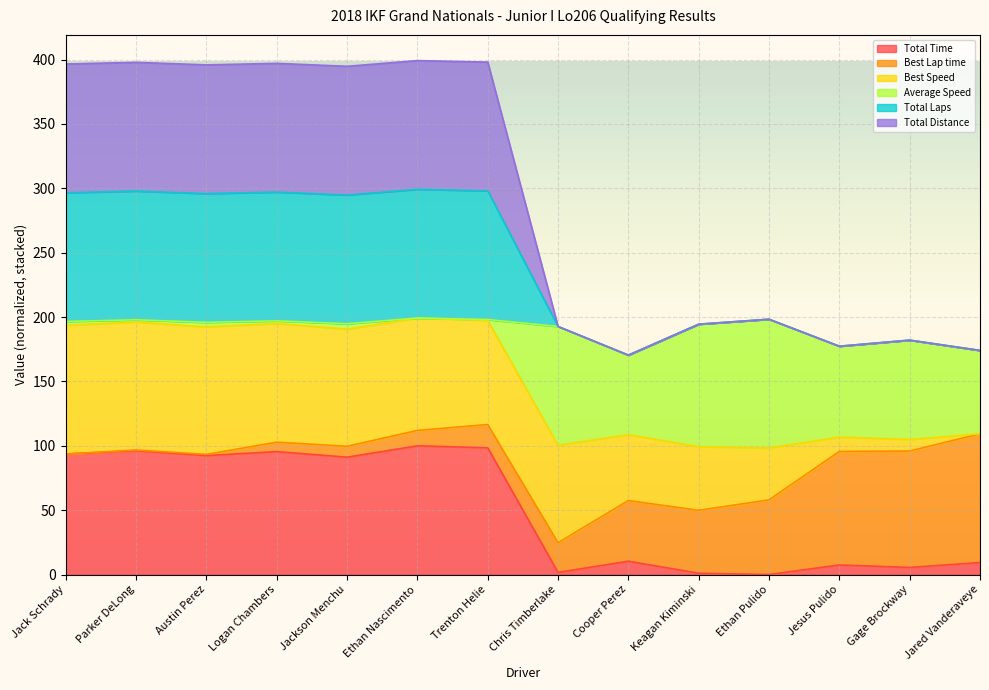

What is the difference between the Total Time values at Chris Timberlake and Jackson Menchu?

89.5